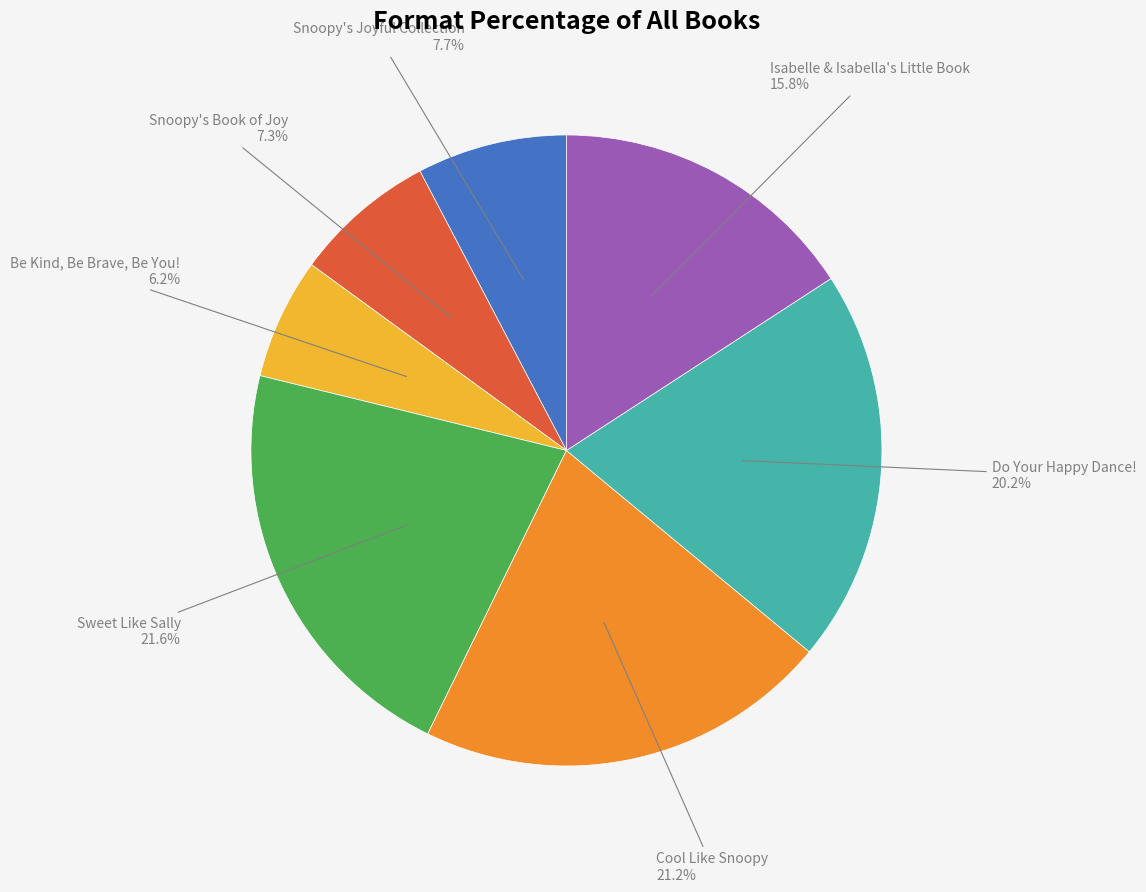

How many slices are in this pie chart?

7